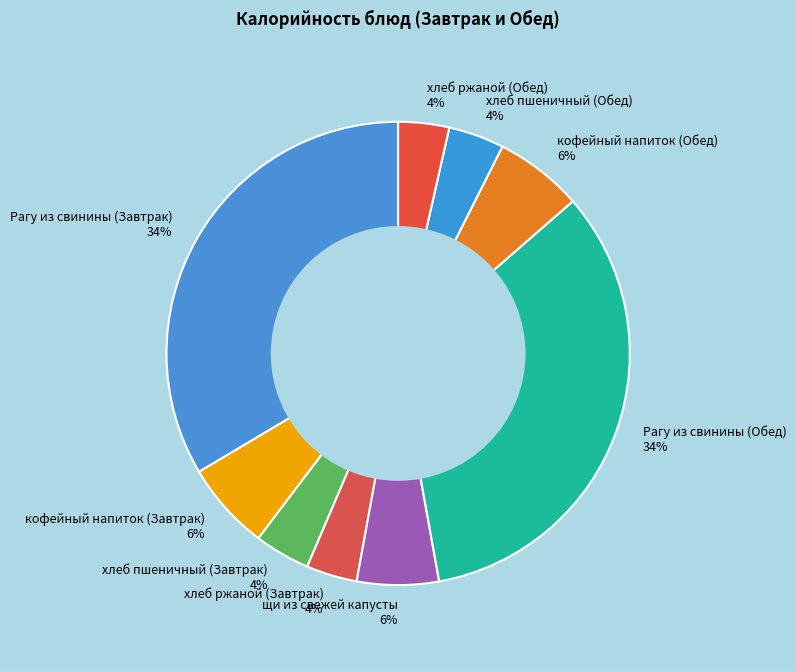

To the nearest percent, what is the combined percentage of хлеб ржаной (Завтрак) and Рагу из свинины (Завтрак)?

37%